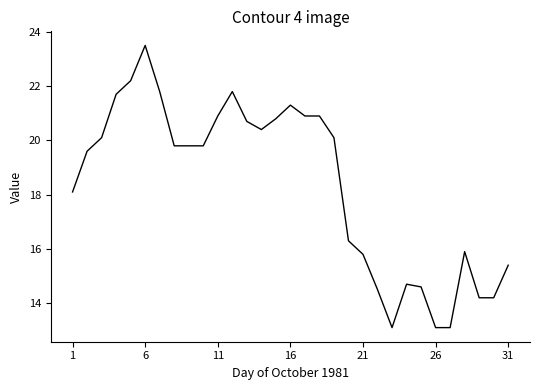

What is the maximum value shown in the chart?

23.5